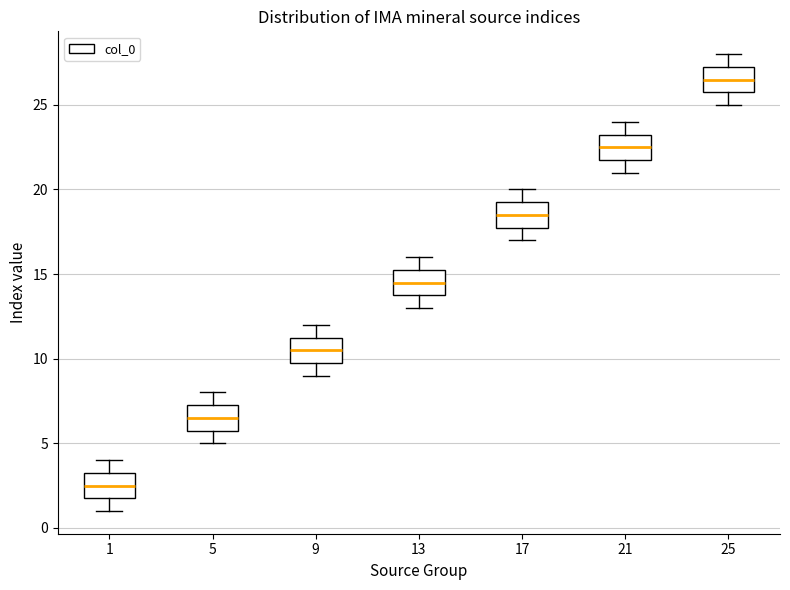

Which box's median line is the lowest?

1